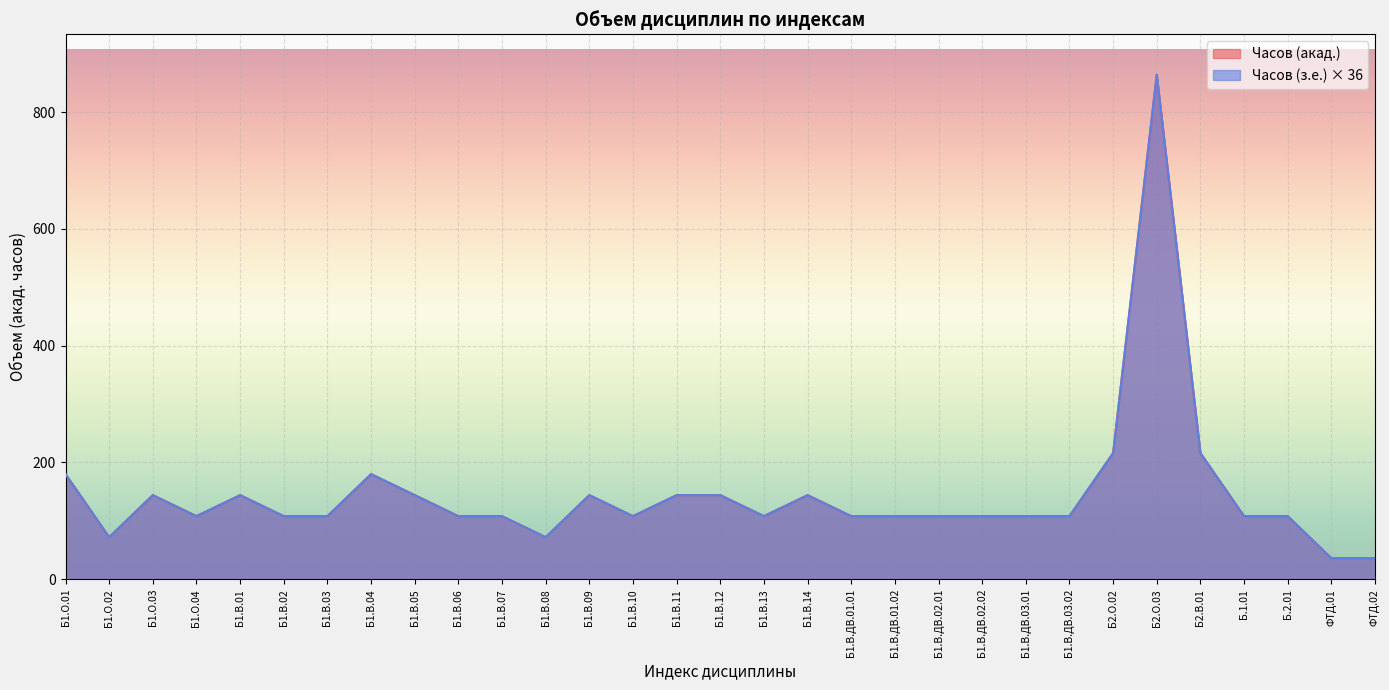

Rank the categories by Часов (акад.) value from lowest to highest.

ФТД.01, ФТД.02, Б1.О.02, Б1.В.08, Б1.О.04, Б1.В.02, Б1.В.03, Б1.В.06, Б1.В.07, Б1.В.10, Б1.В.13, Б1.В.ДВ.01.01, Б1.В.ДВ.01.02, Б1.В.ДВ.02.01, Б1.В.ДВ.02.02, Б1.В.ДВ.03.01, Б1.В.ДВ.03.02, Б.1.01, Б.2.01, Б1.О.03, Б1.В.01, Б1.В.05, Б1.В.09, Б1.В.11, Б1.В.12, Б1.В.14, Б1.О.01, Б1.В.04, Б2.О.02, Б2.В.01, Б2.О.03